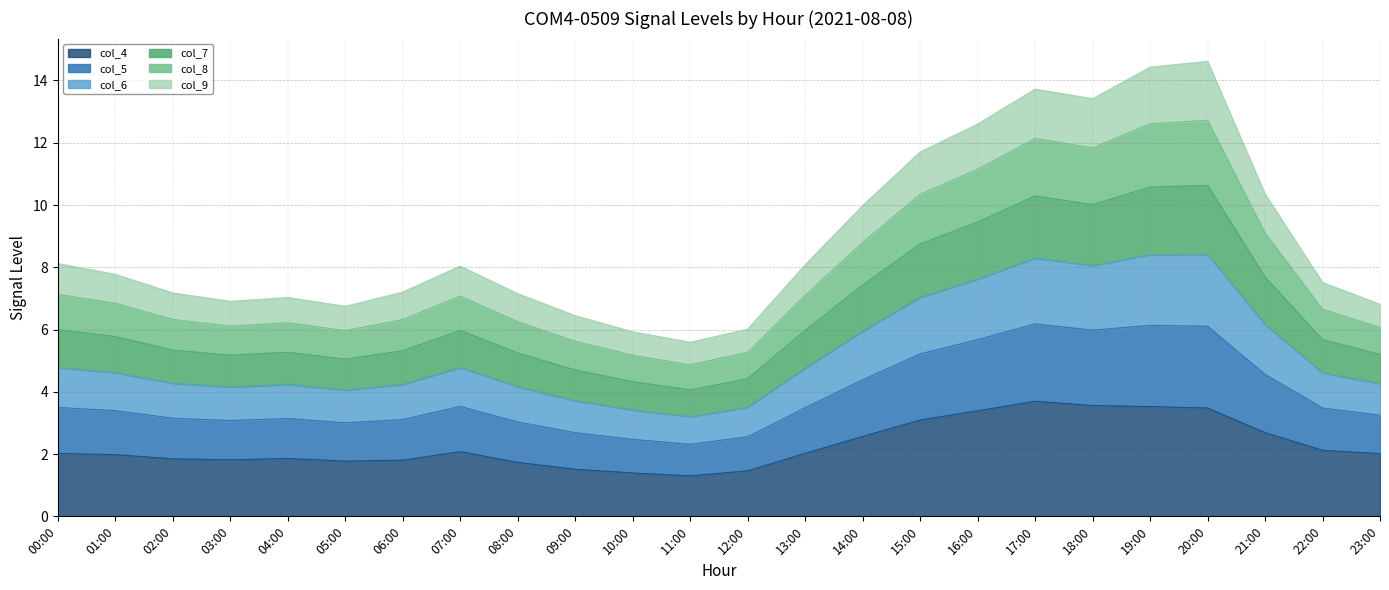

What is the total value across all series at 19:00?

14.4